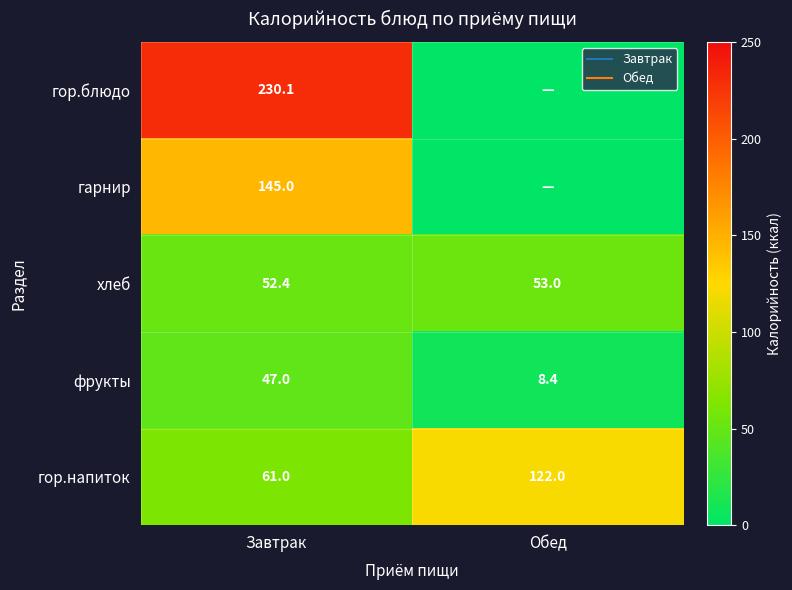

The гор.блюдо series shows -102.8 at Обед. True or false?

False